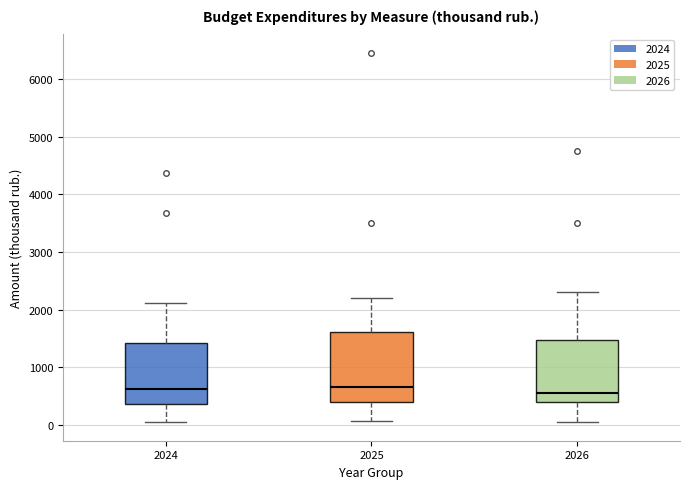

Reading left to right, read every box against the y-axis: the position of its median line, the range the box covers, and the ends of its whiskers. The values are not printed on the chart, so give them approximately, as read against the axis.

2024: median 600, box 400 to 1400, whiskers 100 to 2100
2025: median 700, box 400 to 1600, whiskers 100 to 2200
2026: median 600, box 400 to 1500, whiskers 100 to 2300